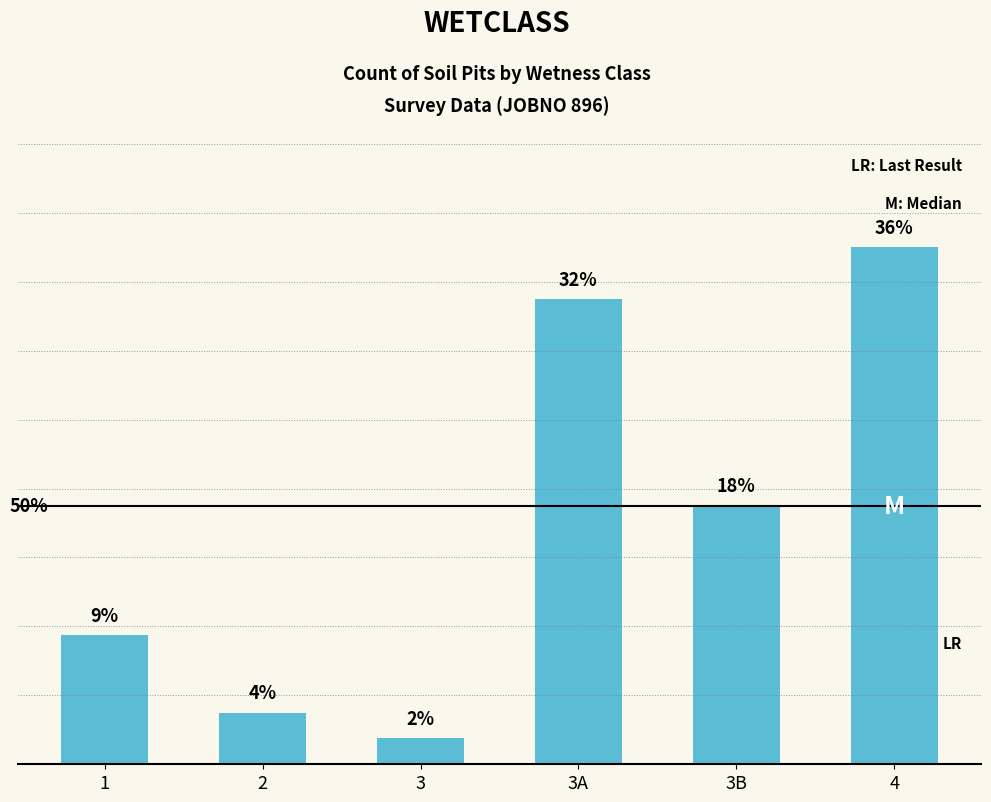

Are the bars horizontal?

No